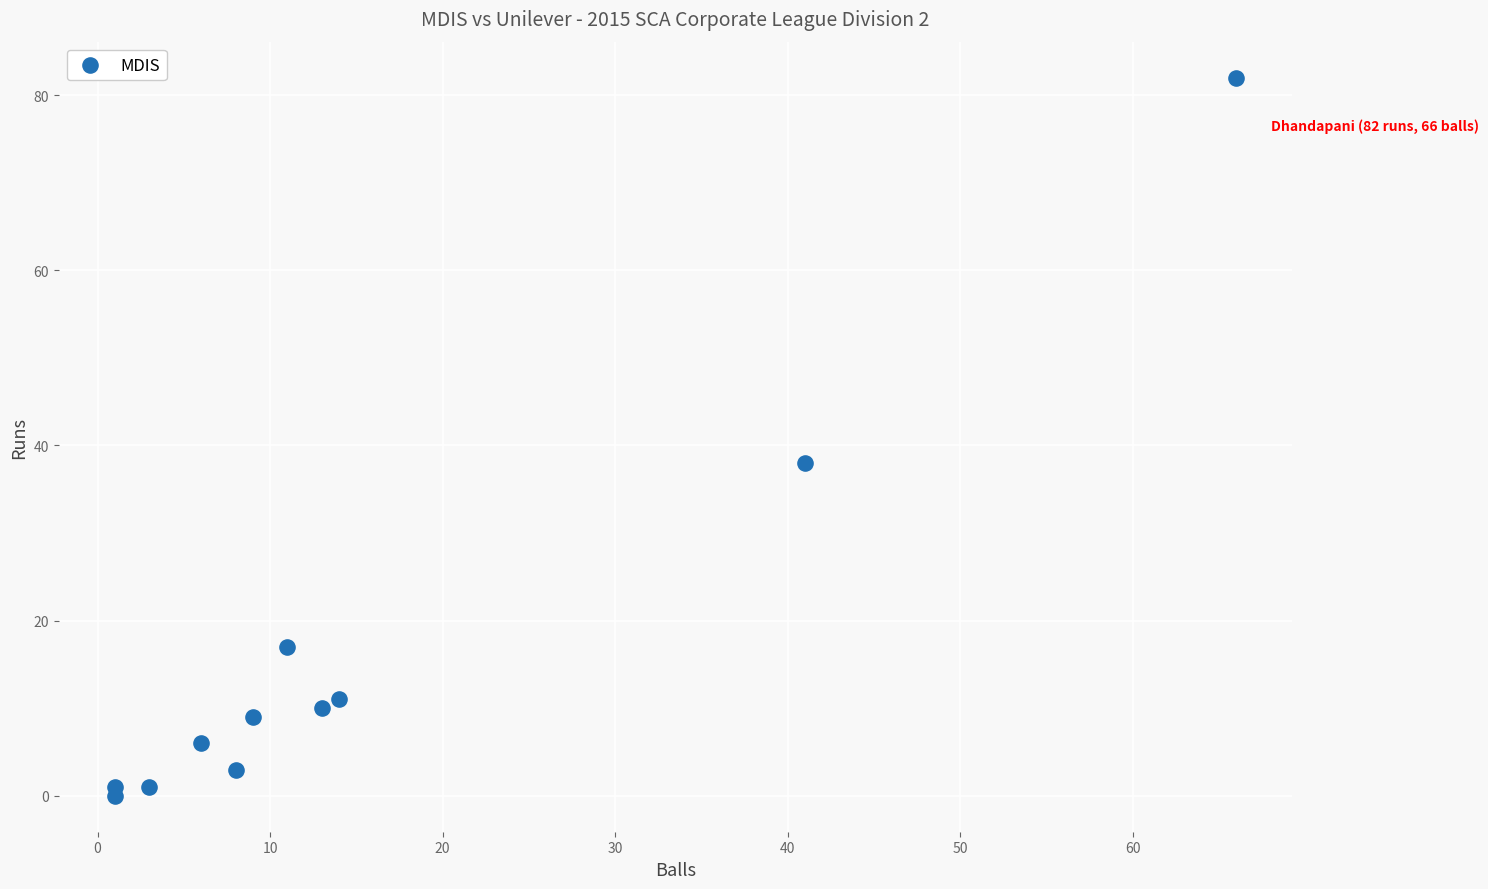

What Y value in the scatter plot is closest to 41?

38